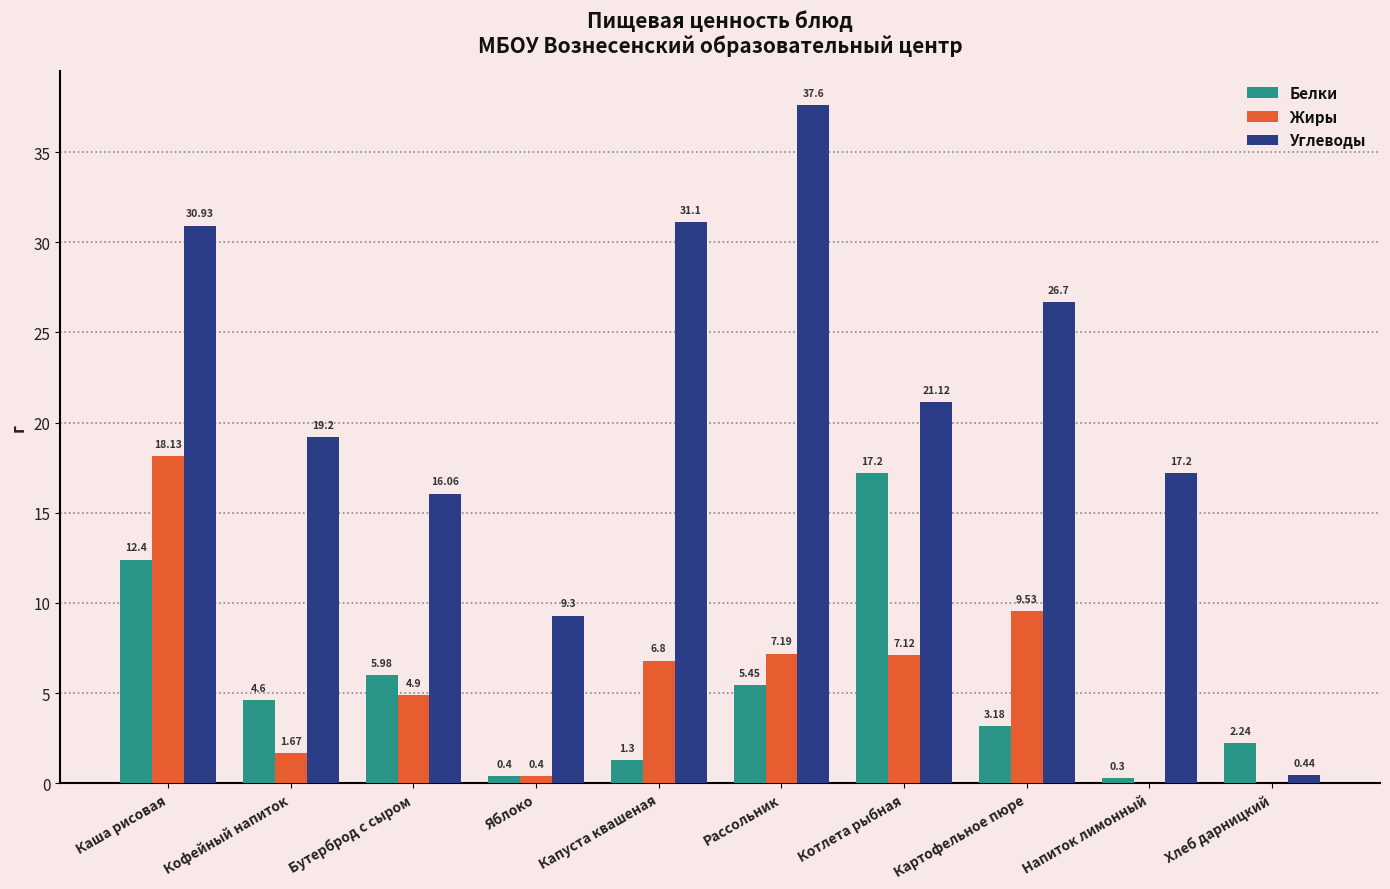

What is the total value across all series at Напиток лимонный?

17.5